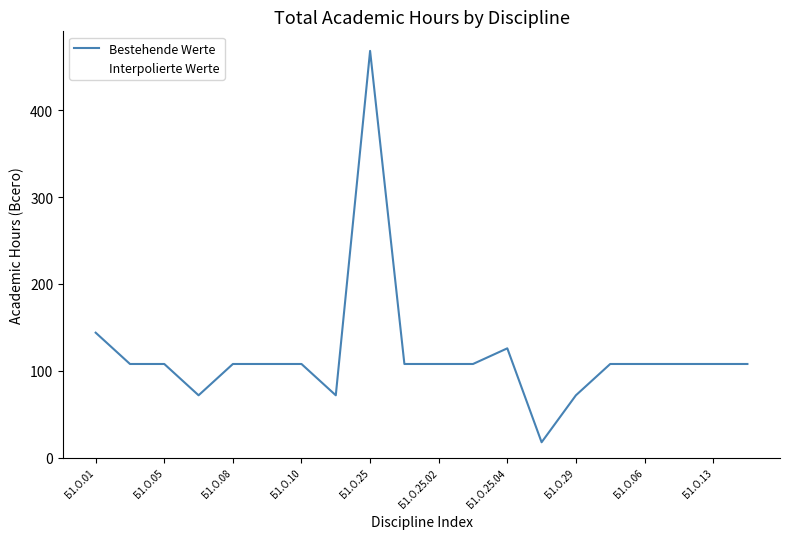

What is the lowest value of the Interpolierte Werte series?

18